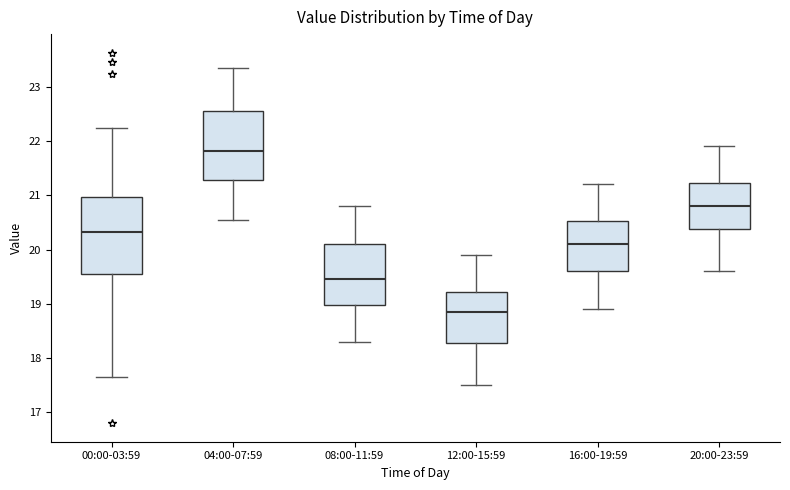

Which box is the tallest, from its lower edge to its upper edge?

00:00-03:59